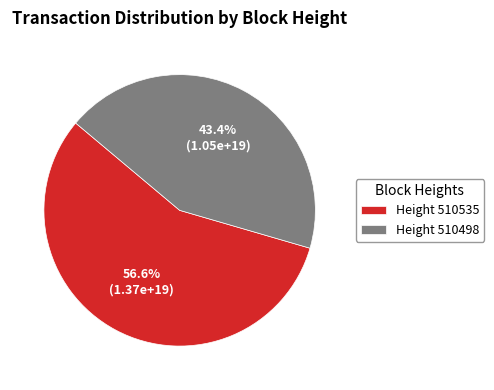

Rank the categories by value from lowest to highest.

Height 510498, Height 510535